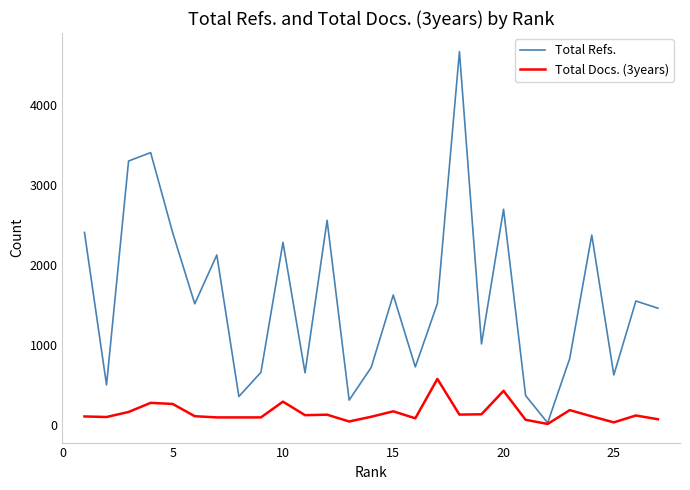

What are all the series names shown in the legend?

Total Refs., Total Docs. (3years)